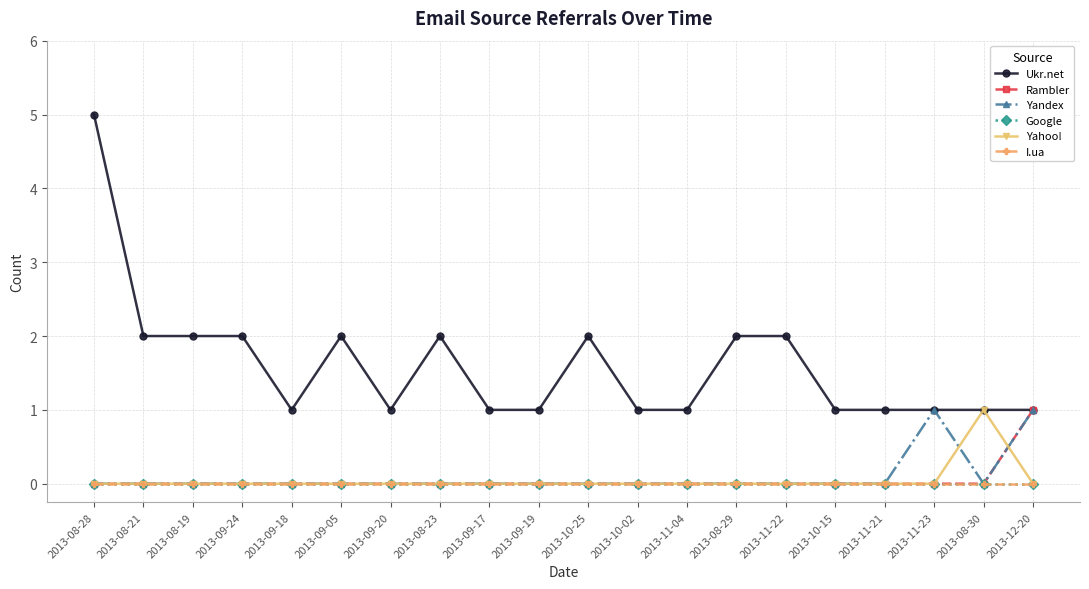

What is the total value across all series at 2013-08-19?

2